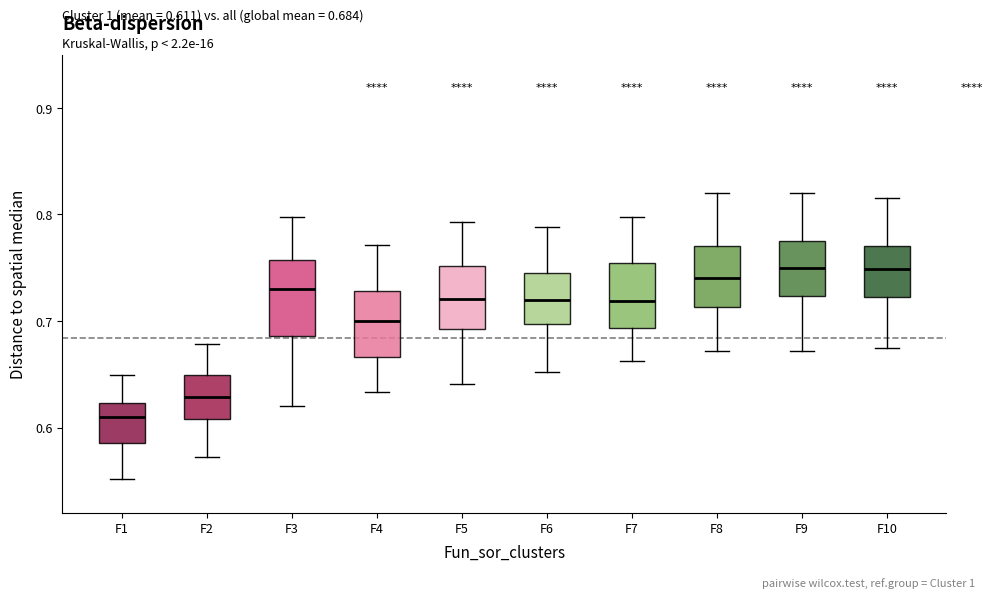

Which box's median line is the lowest?

F1